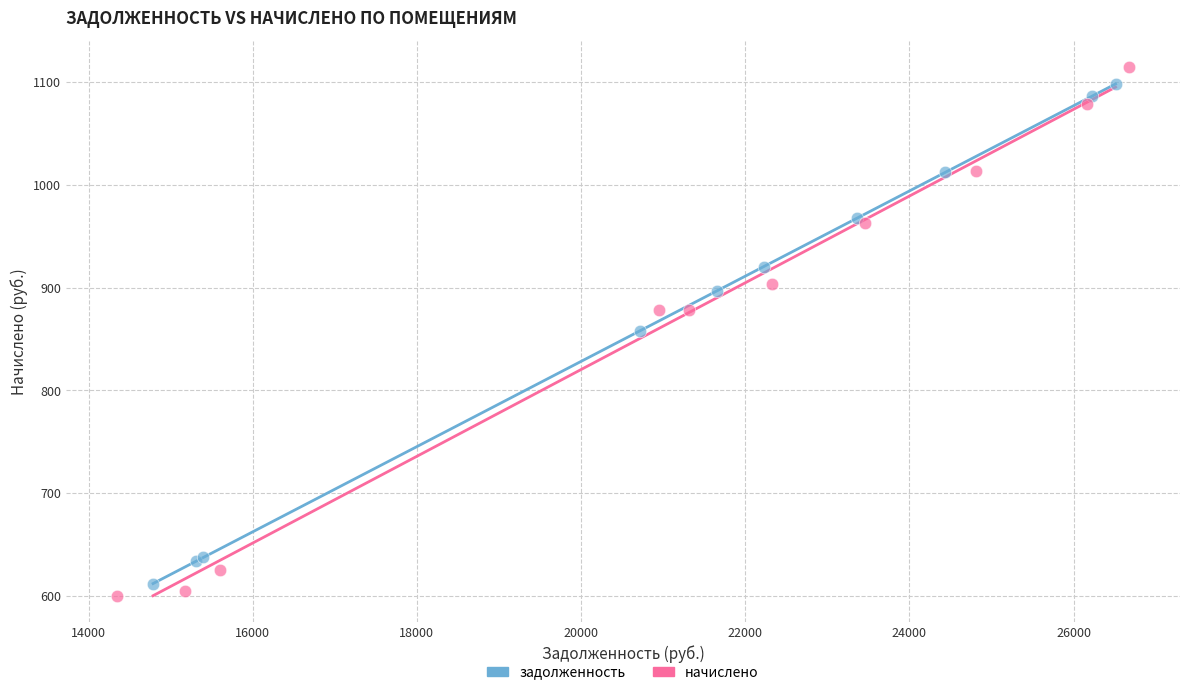

Which series has the widest spread of Y values?

начислено